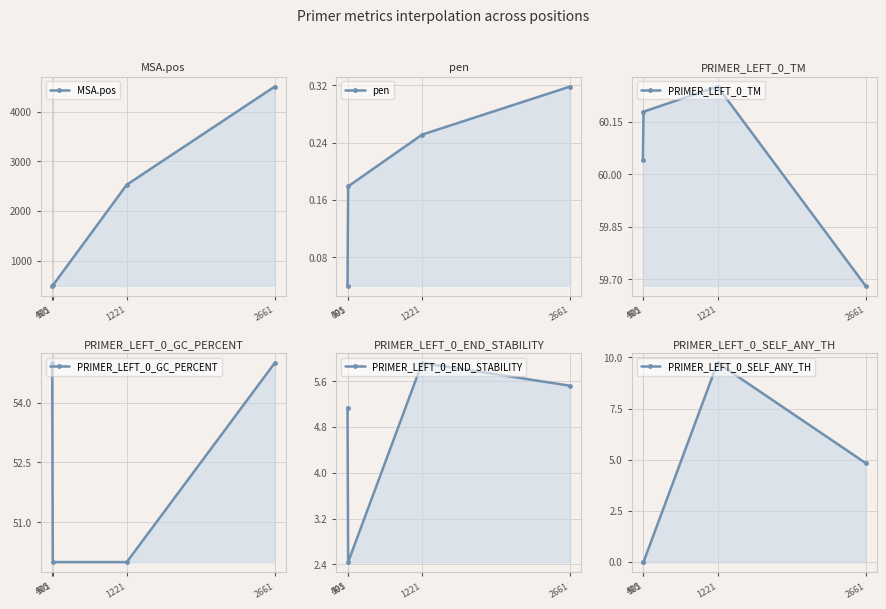

Read the MSA.pos value at 2661.

4506.0